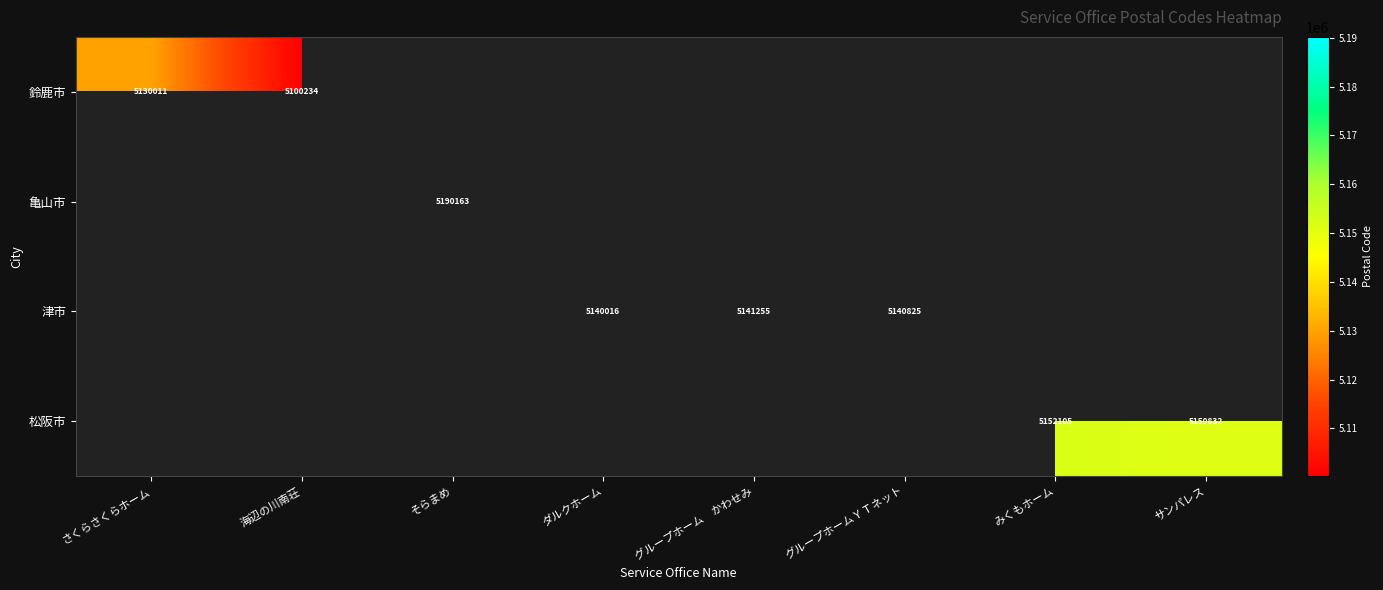

True or false: 津市 has a value of 5140016 at ダルクホーム.

True